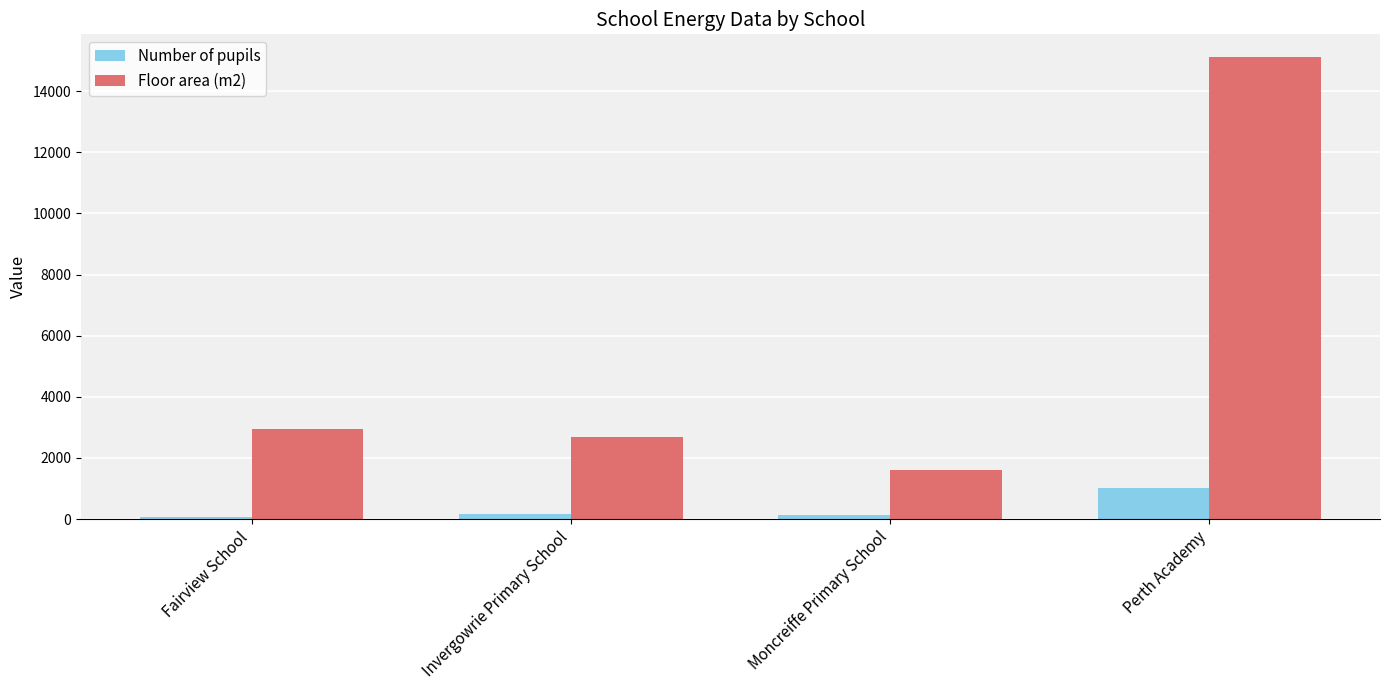

At which label does Floor area (m2) reach its minimum?

Moncreiffe Primary School